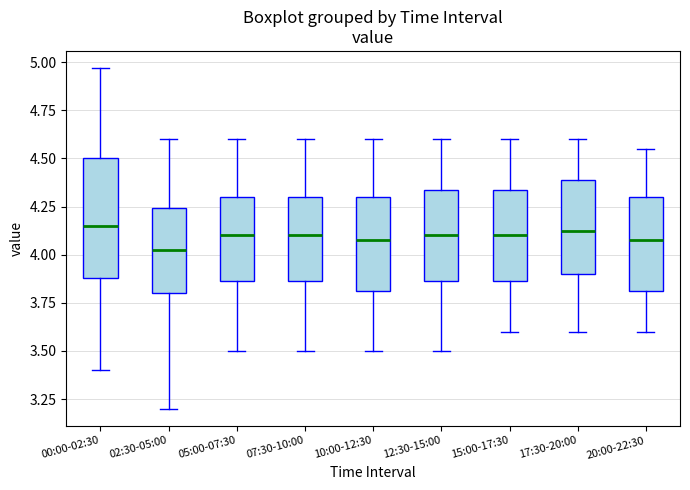

Reading left to right, read every box against the y-axis: the position of its median line, the range the box covers, and the ends of its whiskers. The values are not printed on the chart, so give them approximately, as read against the axis.

00:00-02:30: median 4.15, box 3.90 to 4.50, whiskers 3.40 to 4.95
02:30-05:00: median 4.05, box 3.80 to 4.25, whiskers 3.20 to 4.60
05:00-07:30: median 4.10, box 3.85 to 4.30, whiskers 3.50 to 4.60
07:30-10:00: median 4.10, box 3.85 to 4.30, whiskers 3.50 to 4.60
10:00-12:30: median 4.10, box 3.80 to 4.30, whiskers 3.50 to 4.60
12:30-15:00: median 4.10, box 3.85 to 4.35, whiskers 3.50 to 4.60
15:00-17:30: median 4.10, box 3.85 to 4.35, whiskers 3.60 to 4.60
17:30-20:00: median 4.15, box 3.90 to 4.40, whiskers 3.60 to 4.60
20:00-22:30: median 4.10, box 3.80 to 4.30, whiskers 3.60 to 4.55